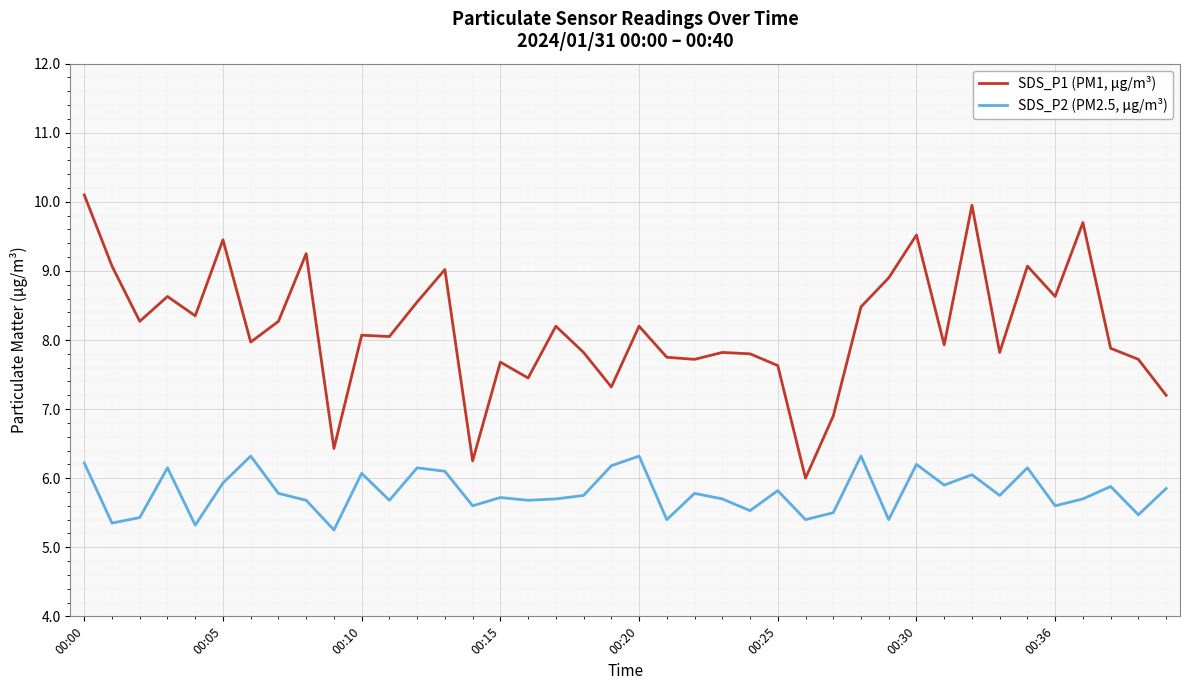

What is the greatest value displayed?

10.1